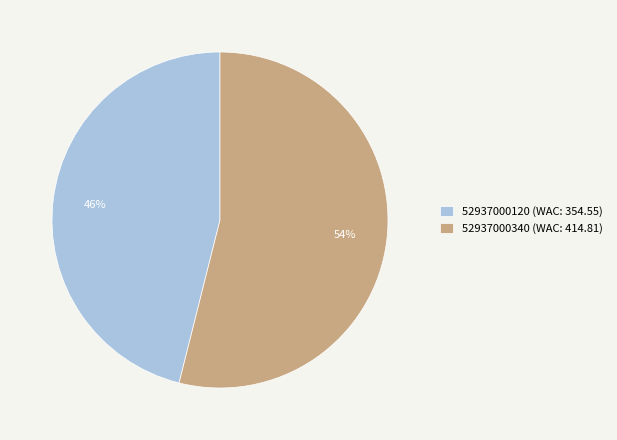

How many slices are in this pie chart?

2